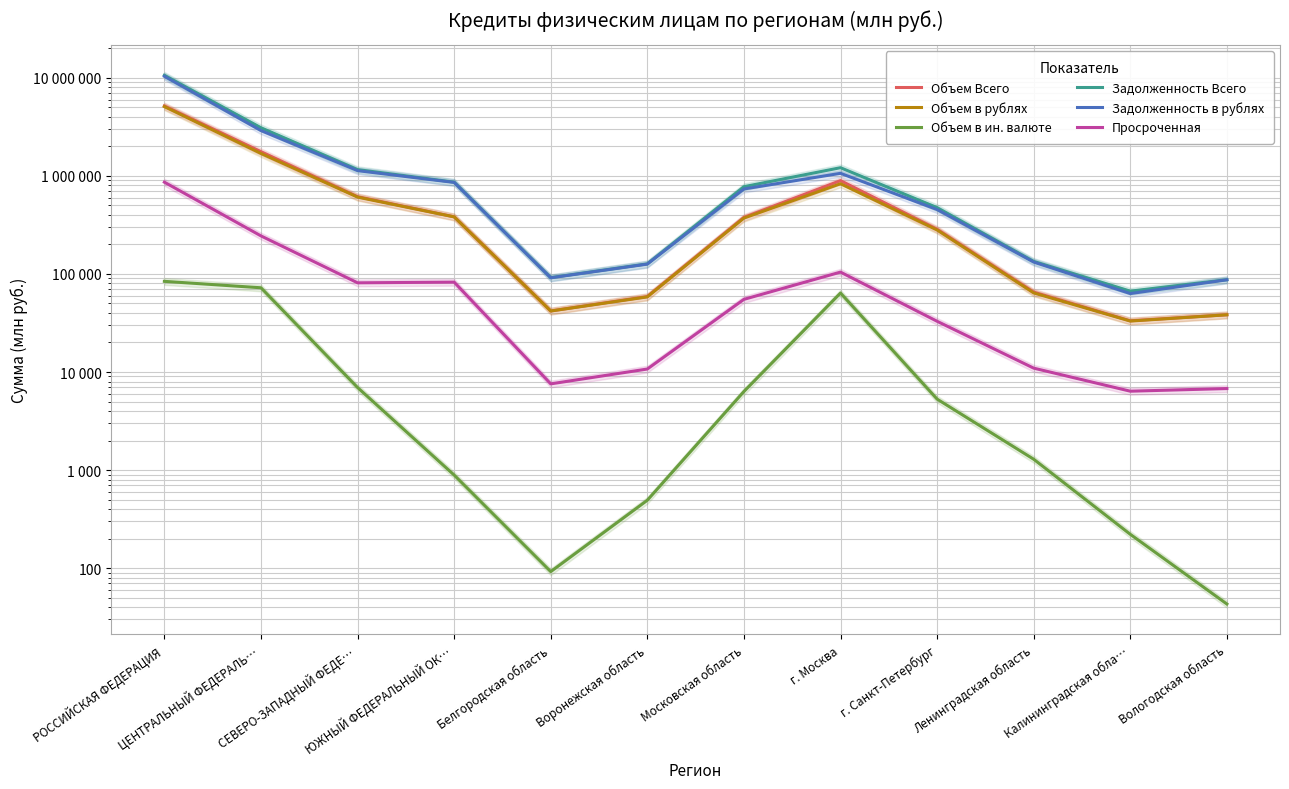

What is the total value across all series at Ленинградская область?

408365